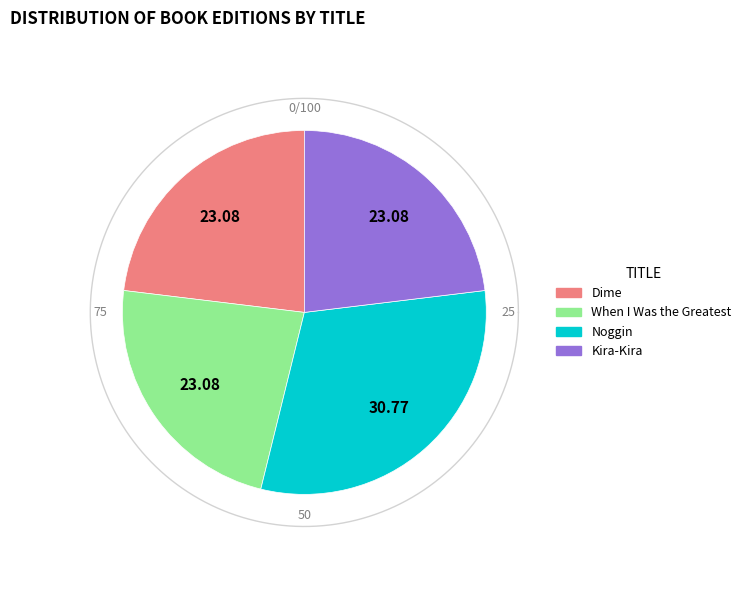

What portion of the pie excludes Kira-Kira?

76.9%